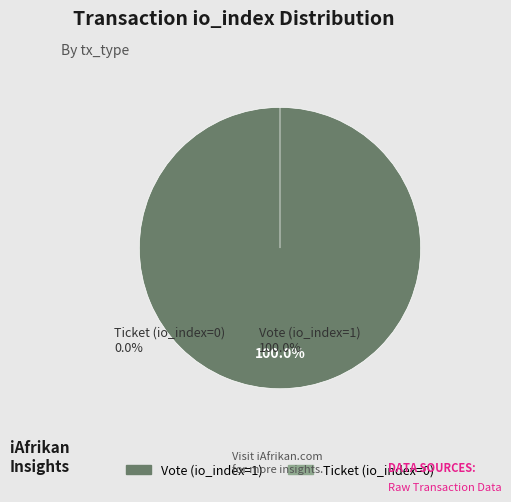

Combined, do Vote (io_index=1) and Ticket (io_index=0) account for over 50%?

Yes